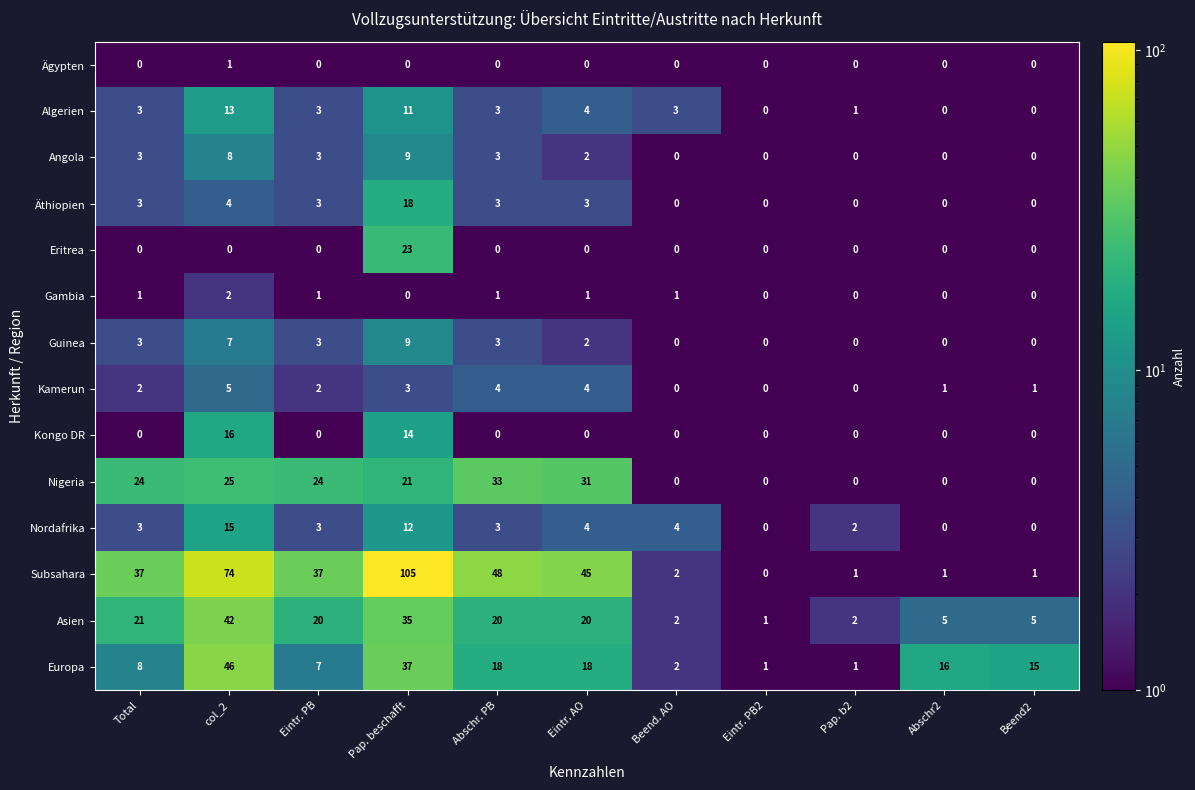

What is the average value of the Algerien series?

4